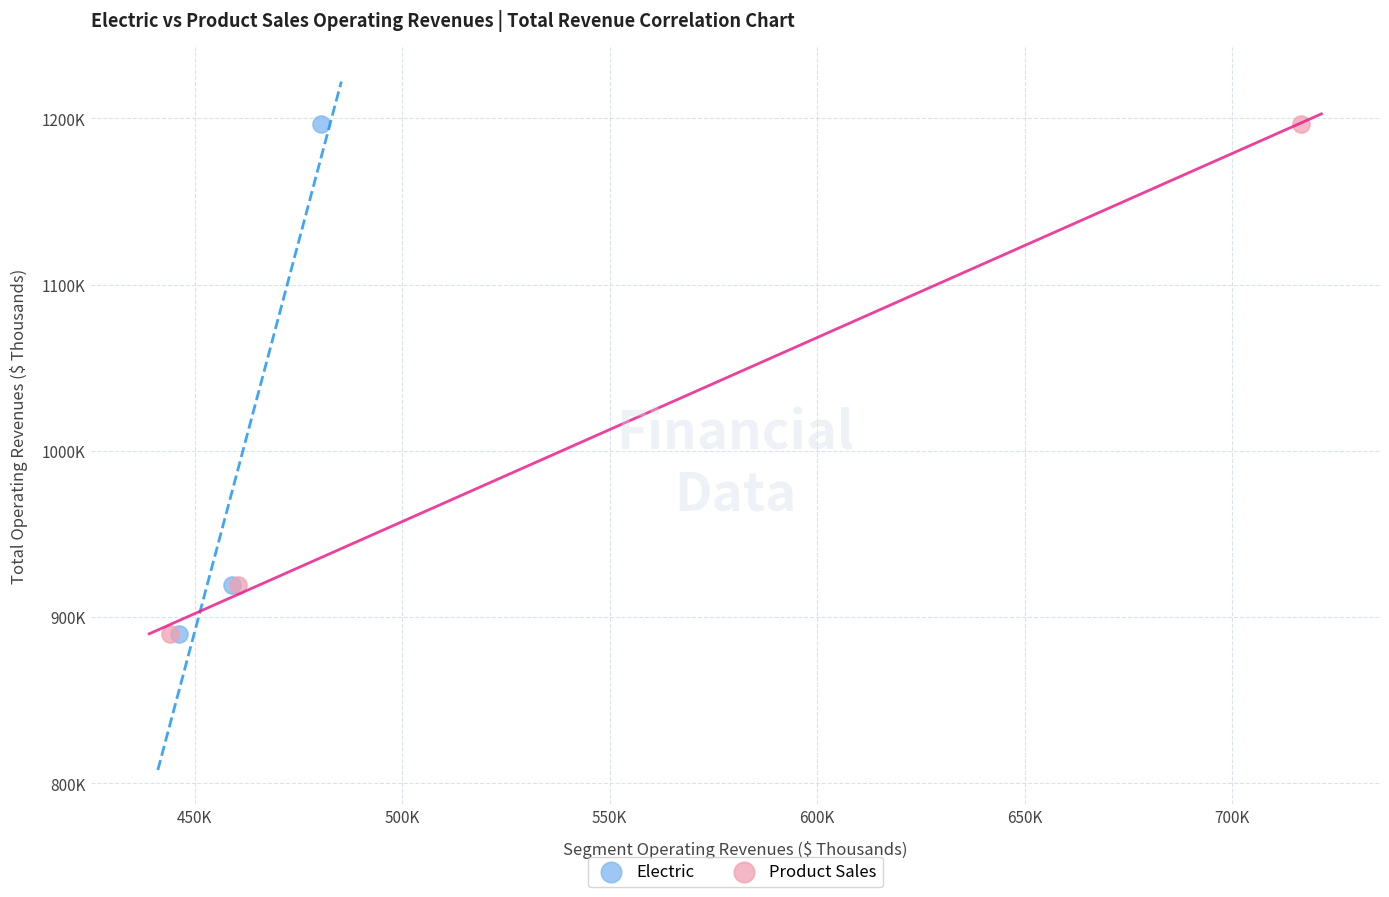

What are all the series names shown in the legend?

Electric, Product Sales